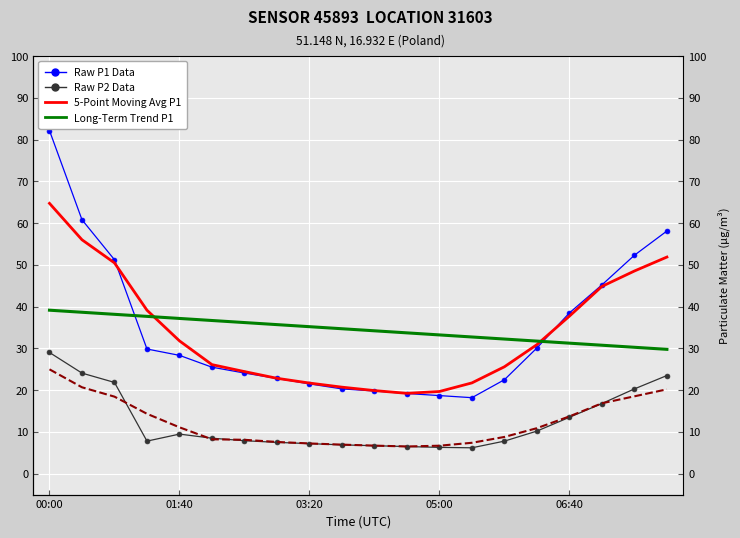

What is the sum of all Raw P2 Data values?

248.0